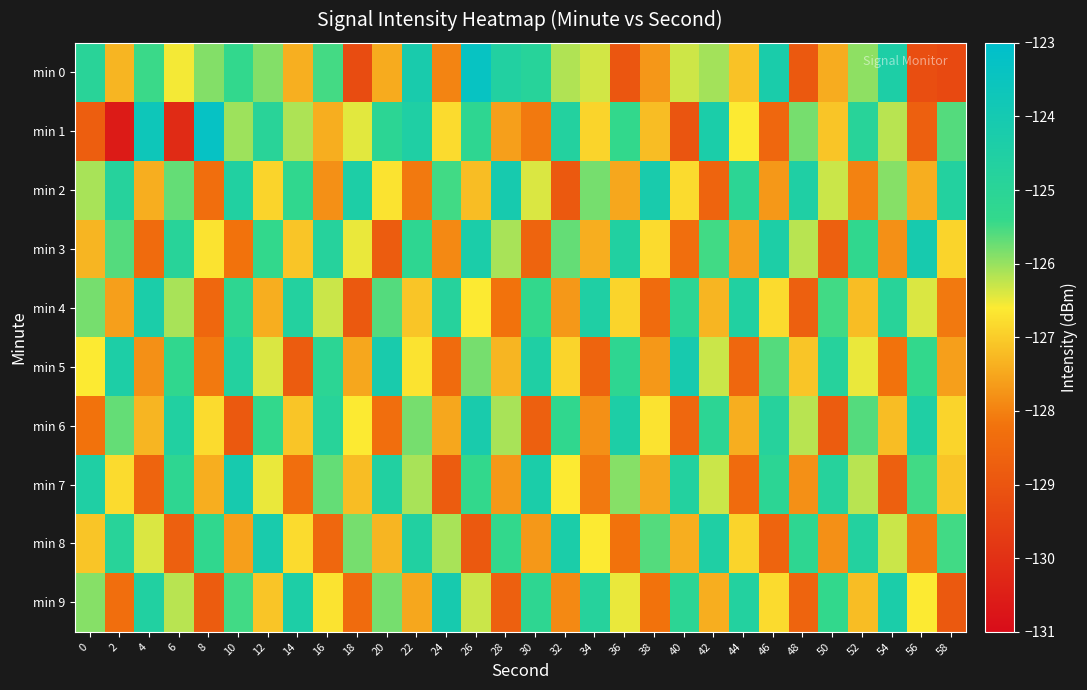

Reading left to right, extract all data points from this chart.

min 0: 0=-124.9	2=-127.3	4=-125.4	6=-126.6	8=-125.9	10=-125.4	12=-125.9	14=-127.4	16=-125.5	18=-129.2	20=-127.4	22=-124.2	24=-128.0	26=-123.4	28=-124.6	30=-124.9	32=-126.2	34=-126.3	36=-129.0	38=-127.7	40=-126.3	42=-126.1	44=-127.1	46=-124.3	48=-128.9	50=-127.4	52=-126.0	54=-124.4	56=-129.2	58=-129.3
min 1: 0=-128.8	2=-130.6	4=-123.7	6=-130.1	8=-123.3	10=-126.0	12=-125.0	14=-126.1	16=-127.4	18=-126.4	20=-125.1	22=-124.5	24=-126.8	26=-125.2	28=-127.6	30=-128.1	32=-124.7	34=-126.9	36=-125.4	38=-127.2	40=-129.0	42=-124.3	44=-126.6	46=-128.5	48=-125.8	50=-127.1	52=-124.9	54=-126.2	56=-128.7	58=-125.6
min 2: 0=-126.1	2=-124.8	4=-127.4	6=-125.7	8=-128.3	10=-124.6	12=-126.9	14=-125.3	16=-127.8	18=-124.4	20=-126.7	22=-128.1	24=-125.5	26=-127.2	28=-124.1	30=-126.4	32=-128.9	34=-125.8	36=-127.5	38=-124.2	40=-126.8	42=-128.6	44=-125.1	46=-127.7	48=-124.5	50=-126.3	52=-128.0	54=-125.9	56=-127.4	58=-124.7
min 3: 0=-127.3	2=-125.6	4=-128.4	6=-124.9	8=-126.7	10=-128.2	12=-125.4	14=-127.1	16=-124.8	18=-126.5	20=-128.8	22=-125.2	24=-127.9	26=-124.3	28=-126.1	30=-128.6	32=-125.7	34=-127.4	36=-124.6	38=-126.8	40=-128.3	42=-125.5	44=-127.6	46=-124.4	48=-126.2	50=-128.7	52=-125.3	54=-127.8	56=-124.1	58=-126.9
min 4: 0=-125.8	2=-127.6	4=-124.3	6=-126.1	8=-128.5	10=-125.2	12=-127.4	14=-124.7	16=-126.3	18=-128.9	20=-125.6	22=-127.1	24=-124.8	26=-126.6	28=-128.2	30=-125.4	32=-127.7	34=-124.5	36=-126.9	38=-128.4	40=-125.1	42=-127.3	44=-124.6	46=-126.8	48=-128.7	50=-125.5	52=-127.2	54=-124.9	56=-126.4	58=-128.1
min 5: 0=-126.6	2=-124.4	4=-127.8	6=-125.3	8=-128.1	10=-124.7	12=-126.4	14=-128.8	16=-125.1	18=-127.5	20=-124.2	22=-126.7	24=-128.4	26=-125.8	28=-127.3	30=-124.5	32=-126.9	34=-128.6	36=-125.2	38=-127.7	40=-124.1	42=-126.3	44=-128.5	46=-125.6	48=-127.1	50=-124.8	52=-126.5	54=-128.2	56=-125.4	58=-127.6
min 6: 0=-128.2	2=-125.7	4=-127.3	6=-124.6	8=-126.8	10=-128.9	12=-125.4	14=-127.1	16=-124.9	18=-126.6	20=-128.3	22=-125.8	24=-127.5	26=-124.2	28=-126.1	30=-128.7	32=-125.3	34=-127.8	36=-124.4	38=-126.7	40=-128.5	42=-125.1	44=-127.4	46=-124.8	48=-126.2	50=-128.8	52=-125.6	54=-127.2	56=-124.5	58=-126.9
min 7: 0=-124.5	2=-126.8	4=-128.6	6=-125.2	8=-127.4	10=-124.1	12=-126.5	14=-128.3	16=-125.7	18=-127.2	20=-124.6	22=-126.1	24=-128.8	26=-125.4	28=-127.7	30=-124.3	32=-126.6	34=-128.1	36=-125.9	38=-127.5	40=-124.7	42=-126.3	44=-128.4	46=-125.1	48=-127.8	50=-124.8	52=-126.2	54=-128.7	56=-125.5	58=-127.1
min 8: 0=-127.1	2=-124.9	4=-126.4	6=-128.7	8=-125.3	10=-127.6	12=-124.2	14=-126.8	16=-128.5	18=-125.8	20=-127.3	22=-124.6	24=-126.1	26=-128.9	28=-125.4	30=-127.7	32=-124.3	34=-126.6	36=-128.2	38=-125.6	40=-127.4	42=-124.5	44=-126.9	46=-128.6	48=-125.2	50=-127.8	52=-124.7	54=-126.3	56=-128.1	58=-125.5
min 9: 0=-125.9	2=-128.3	4=-124.6	6=-126.2	8=-128.8	10=-125.5	12=-127.1	14=-124.4	16=-126.7	18=-128.4	20=-125.8	22=-127.5	24=-124.1	26=-126.3	28=-128.7	30=-125.2	32=-127.9	34=-124.8	36=-126.5	38=-128.2	40=-125.1	42=-127.4	44=-124.7	46=-126.8	48=-128.6	50=-125.4	52=-127.2	54=-124.3	56=-126.6	58=-128.9